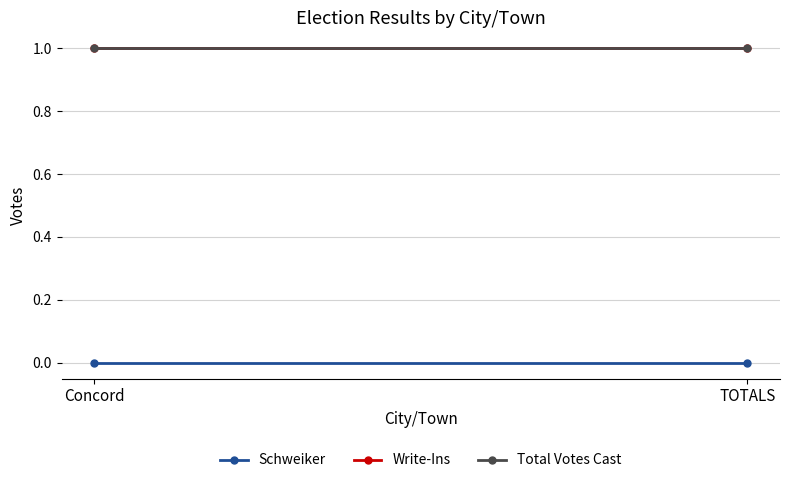

Which series has the largest range (max minus min)?

Schweiker